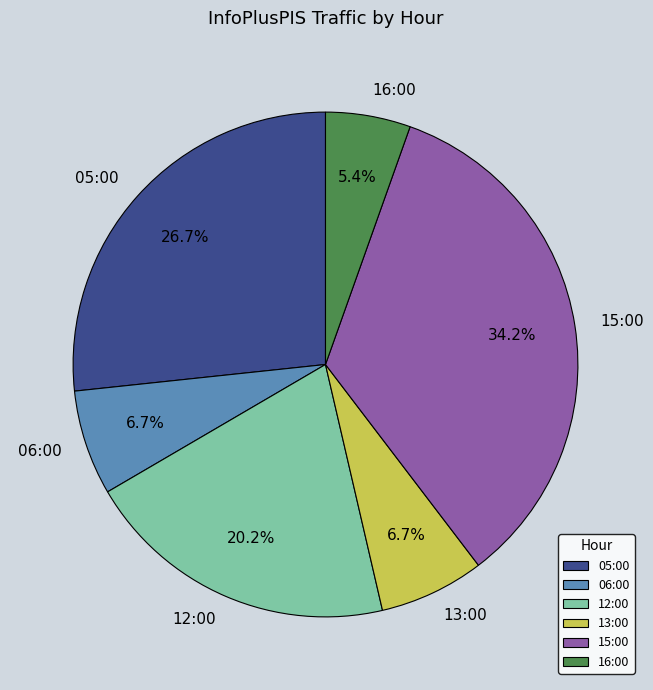

How many slices are in this pie chart?

6